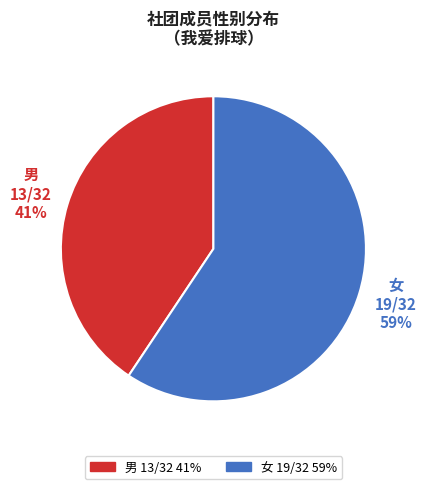

Does any single category account for the majority?

Yes